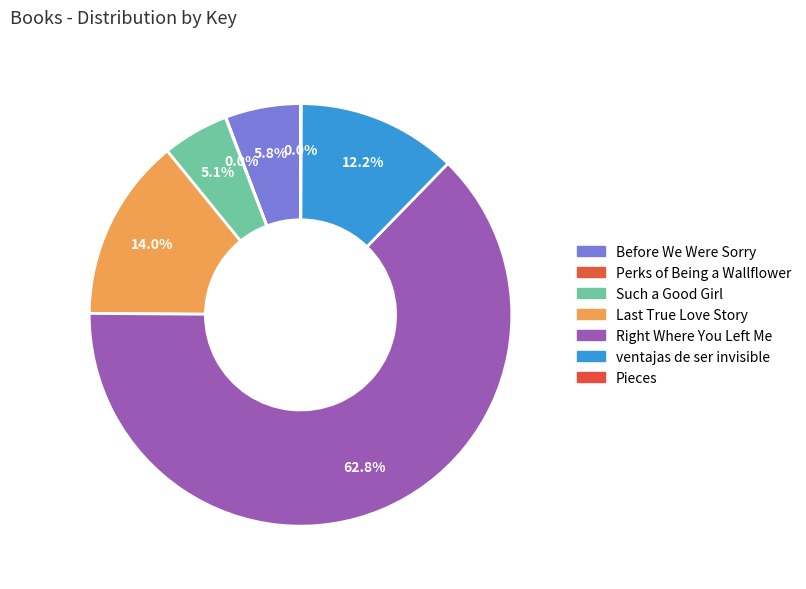

Which slice is the smallest?

Perks of Being a Wallflower